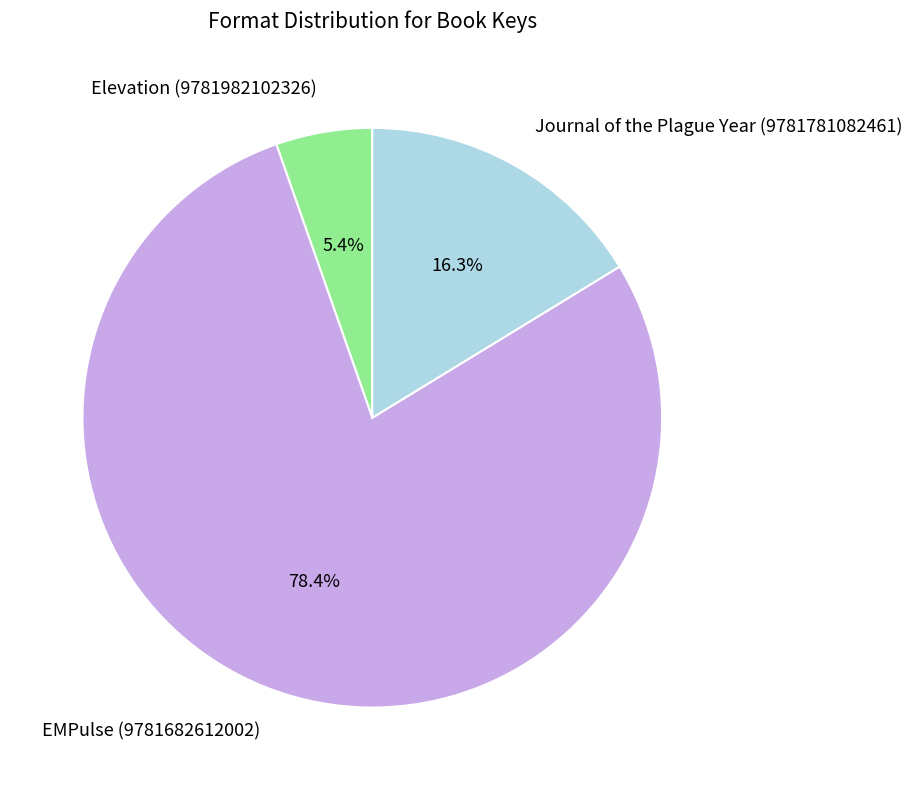

To the nearest percent, what is the average slice percentage?

33%